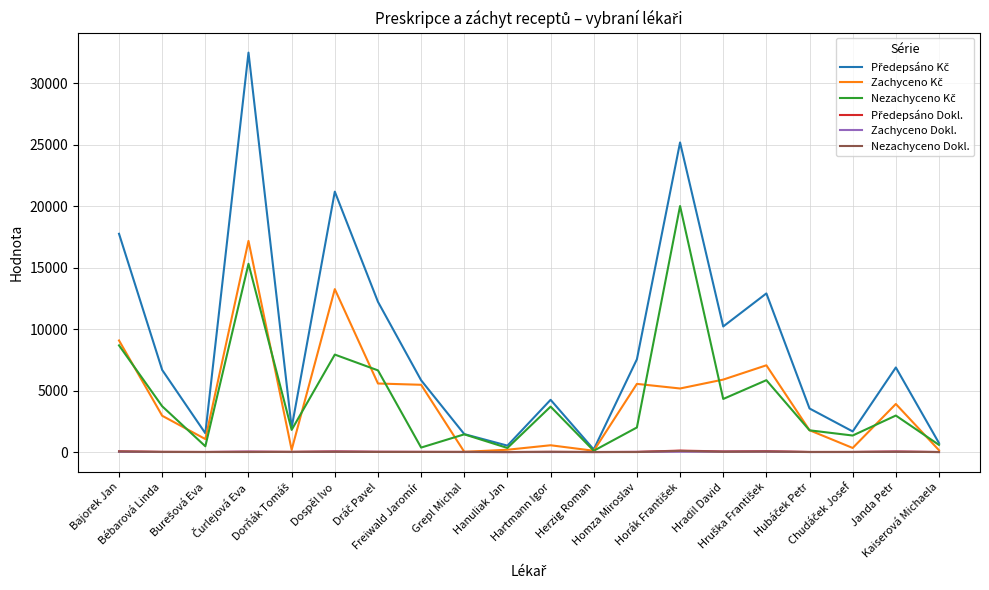

What is the greatest value displayed?

32480.6